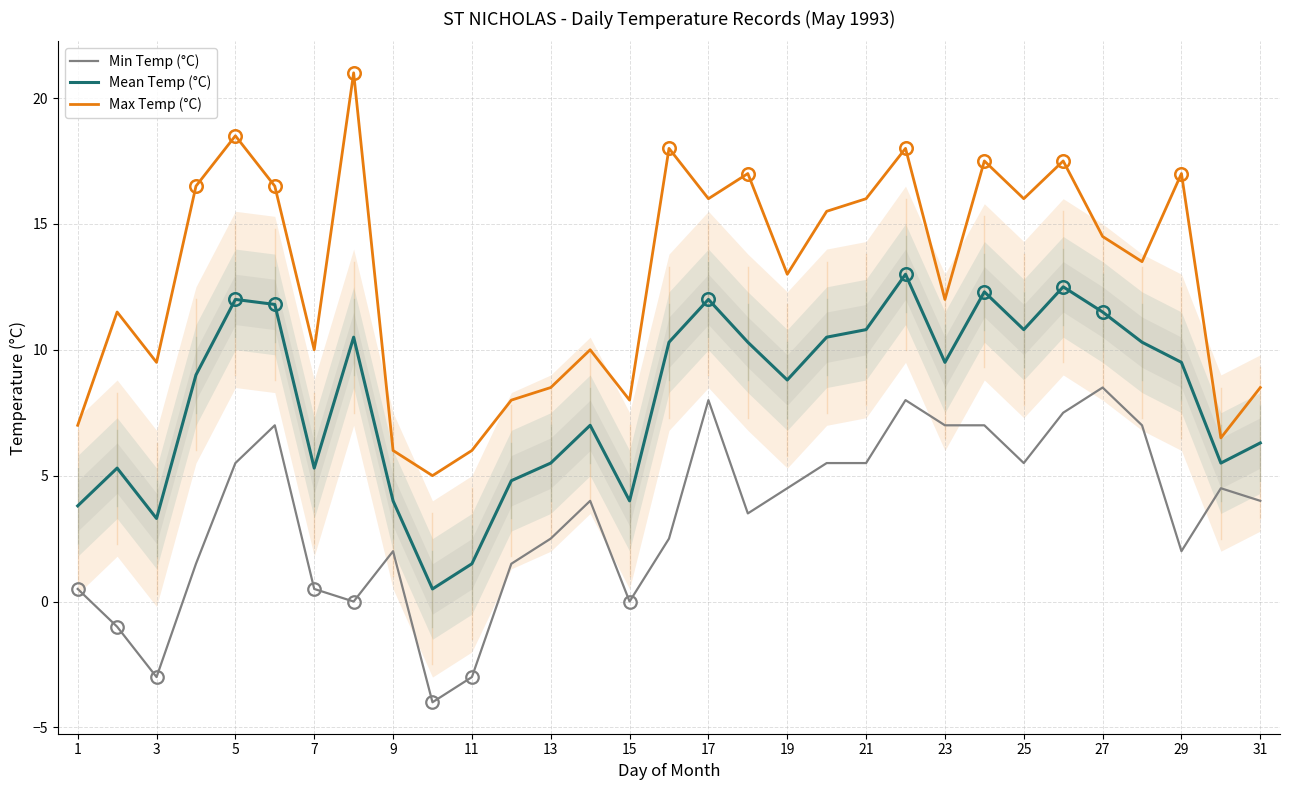

True or false: Max Temp (°C) has more than 1 points higher than both neighbors.

True